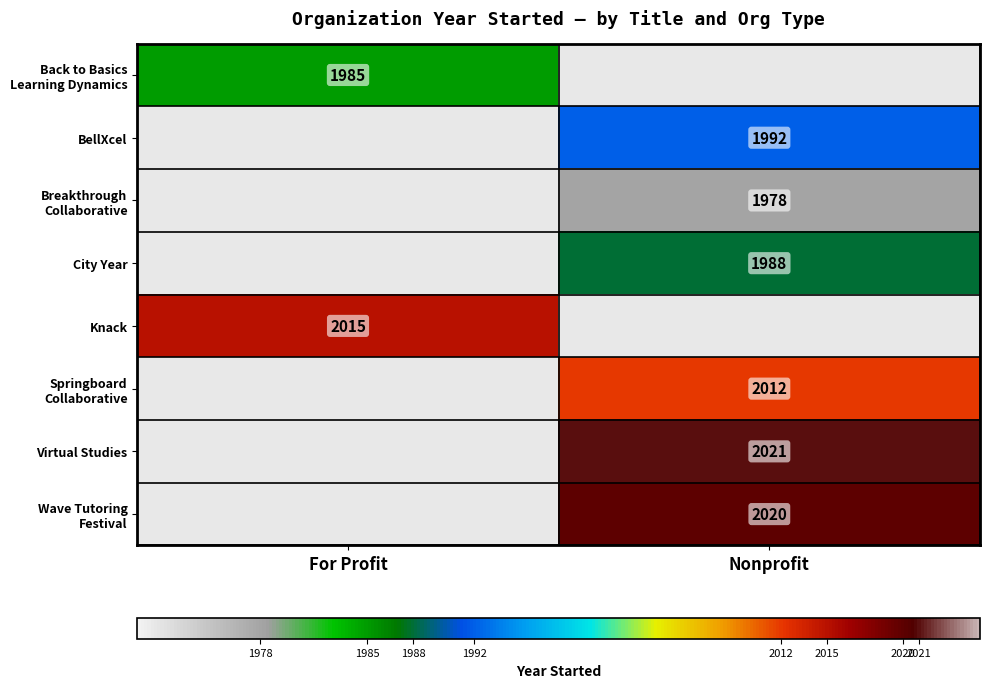

Rank the categories by Springboard Collaborative value from lowest to highest.

For Profit, Nonprofit